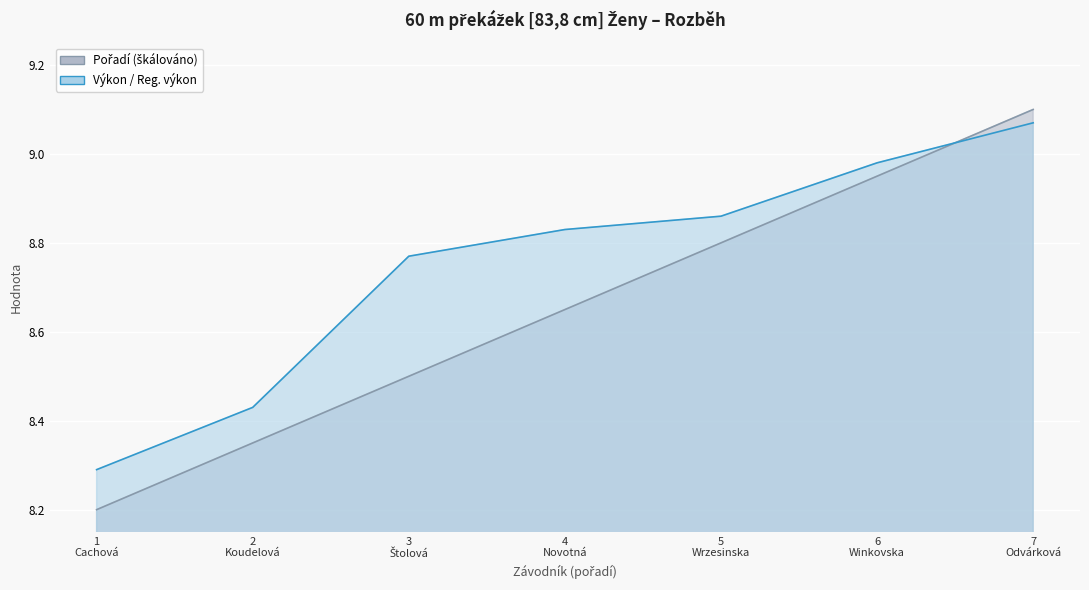

At which label does Výkon reach its minimum?

1 Cachová